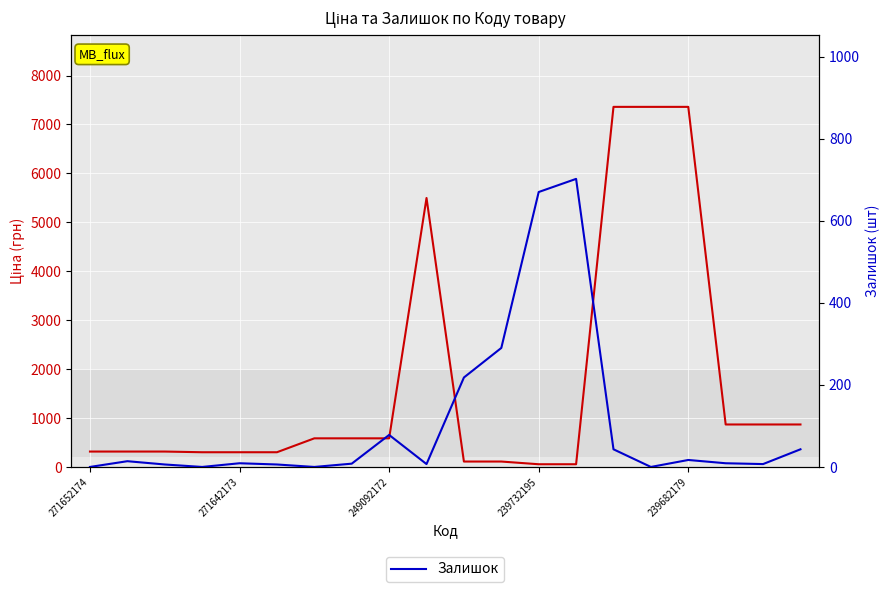

At how many categories does at least one series exceed 2575?

4